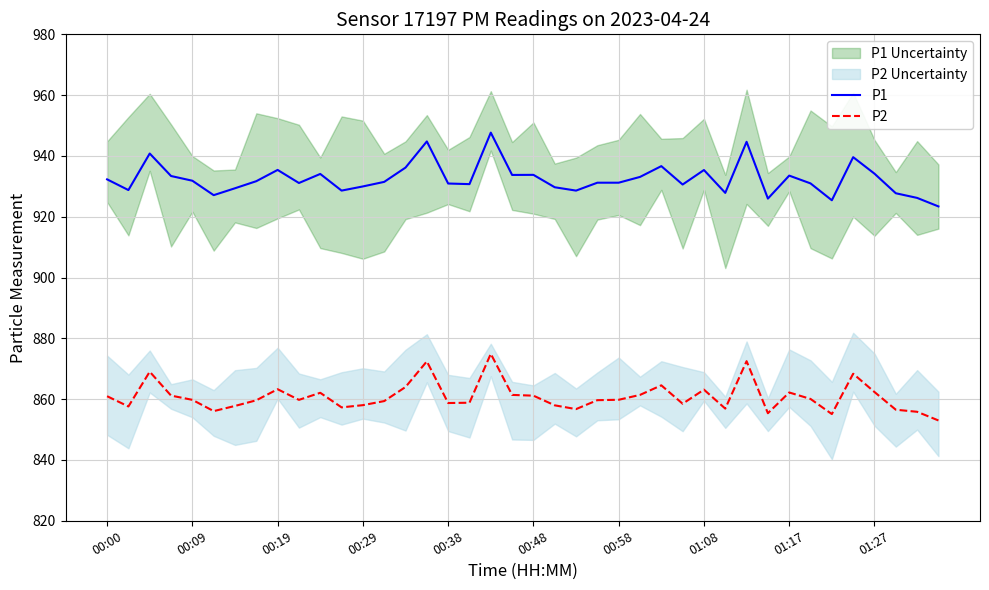

Does the chart display data point markers on the line(s)?

No